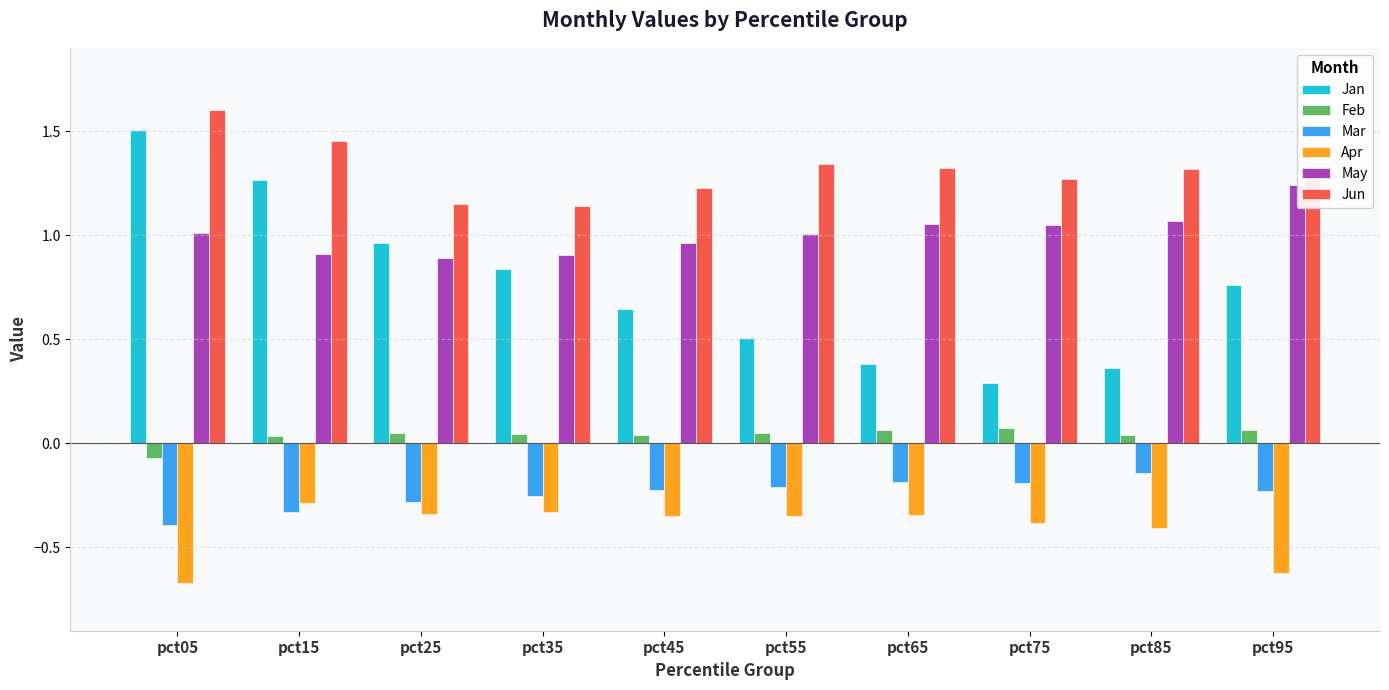

Reading left to right, what are all the values shown in this chart?

Jan: pct05=1.5	pct15=1.3	pct25=1.0	pct35=0.8	pct45=0.6	pct55=0.5	pct65=0.4	pct75=0.3	pct85=0.4	pct95=0.8
Feb: pct05=-0.1	pct15=0.0	pct25=0.0	pct35=0.0	pct45=0.0	pct55=0.0	pct65=0.1	pct75=0.1	pct85=0.0	pct95=0.1
Mar: pct05=-0.4	pct15=-0.3	pct25=-0.3	pct35=-0.3	pct45=-0.2	pct55=-0.2	pct65=-0.2	pct75=-0.2	pct85=-0.1	pct95=-0.2
Apr: pct05=-0.7	pct15=-0.3	pct25=-0.3	pct35=-0.3	pct45=-0.3	pct55=-0.3	pct65=-0.3	pct75=-0.4	pct85=-0.4	pct95=-0.6
May: pct05=1.0	pct15=0.9	pct25=0.9	pct35=0.9	pct45=1.0	pct55=1.0	pct65=1.1	pct75=1.0	pct85=1.1	pct95=1.2
Jun: pct05=1.6	pct15=1.5	pct25=1.1	pct35=1.1	pct45=1.2	pct55=1.3	pct65=1.3	pct75=1.3	pct85=1.3	pct95=1.3